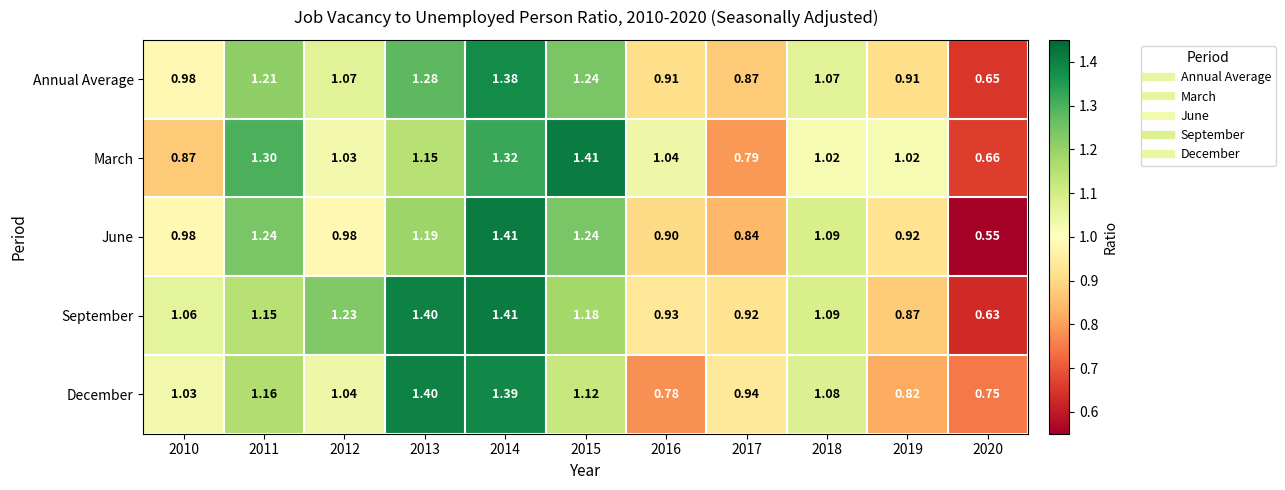

Which series has the largest total across all categories?

September